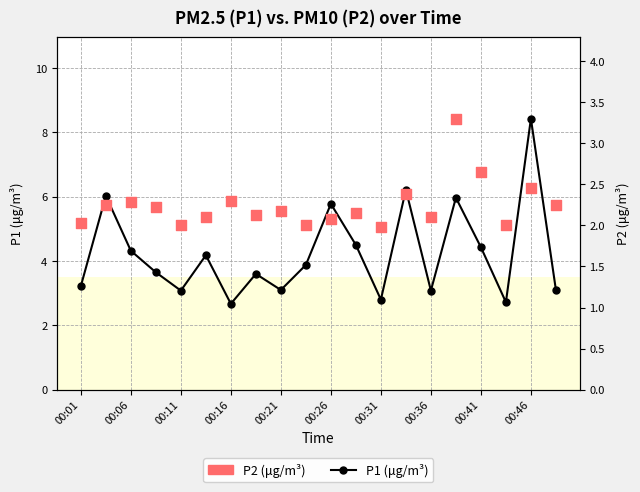

Which series has the largest Y range (max minus min)?

P1 (μg/m³)